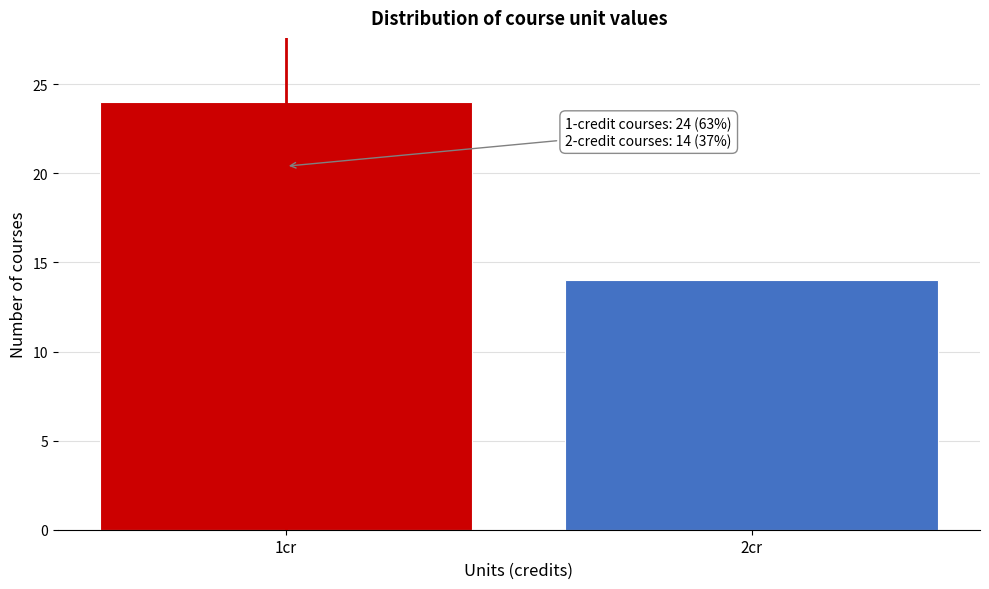

Reading right to left, extract all data points from this chart.

2cr=14	1cr=24